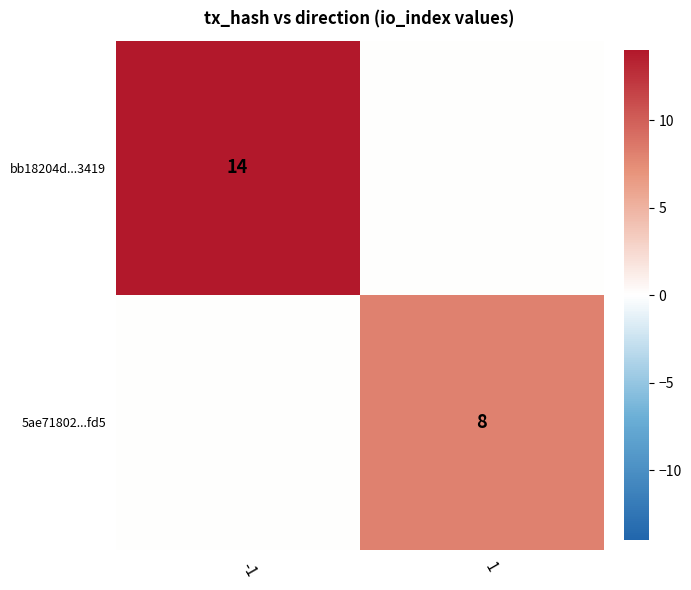

What is the difference between the highest and lowest values at 1?

8